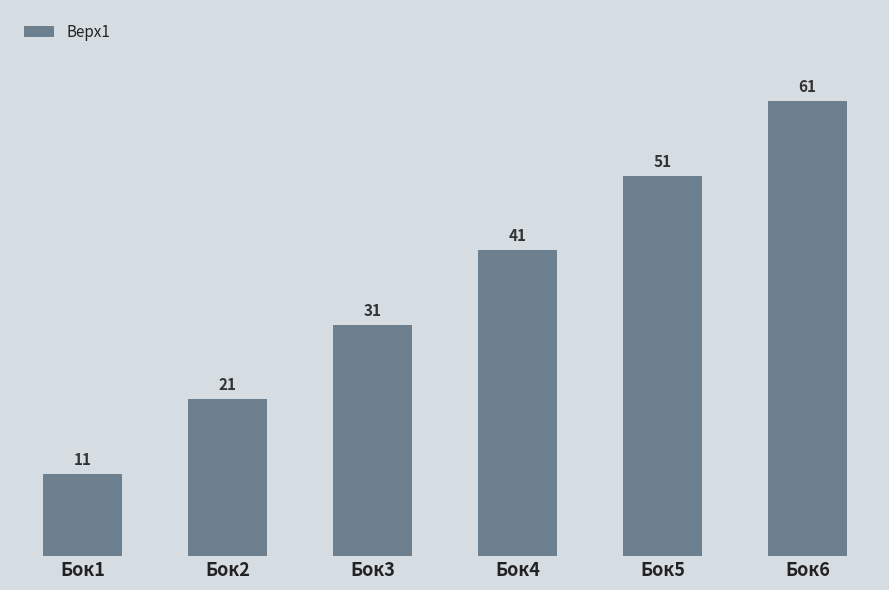

What is the sum of all values?

216